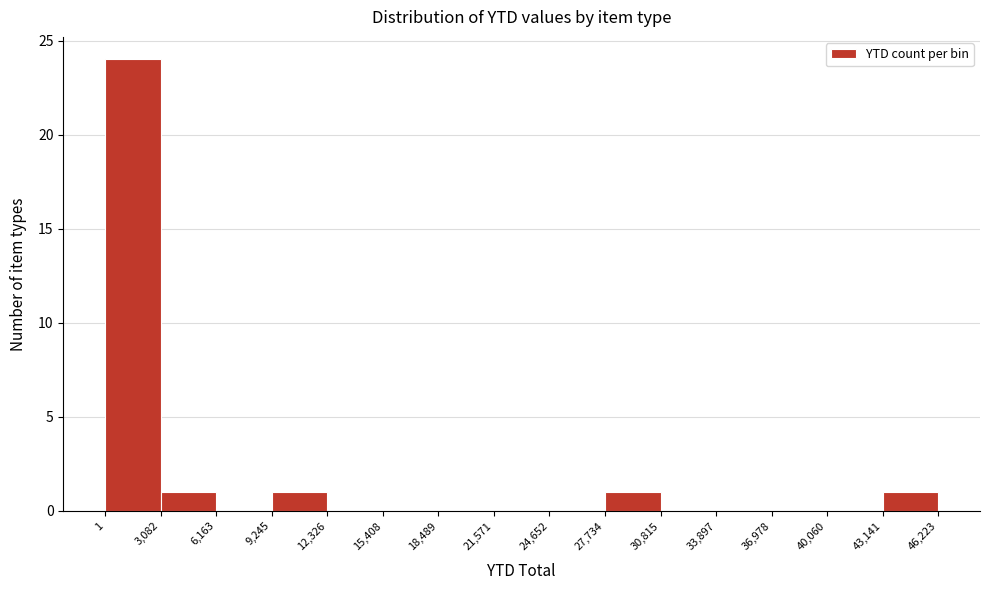

Reading left to right, list every bar in this chart as the range it spans on the x-axis followed by its height. The values are not printed on the chart, so give them approximately, as read against the axis.

1 to 3,082: 24
3,082 to 6,163: 1
6,163 to 9,245: 0
9,245 to 12,326: 1
12,326 to 15,408: 0
15,408 to 18,489: 0
18,489 to 21,571: 0
21,571 to 24,652: 0
24,652 to 27,734: 0
27,734 to 30,815: 1
30,815 to 33,897: 0
33,897 to 36,978: 0
36,978 to 40,060: 0
40,060 to 43,141: 0
43,141 to 46,223: 1